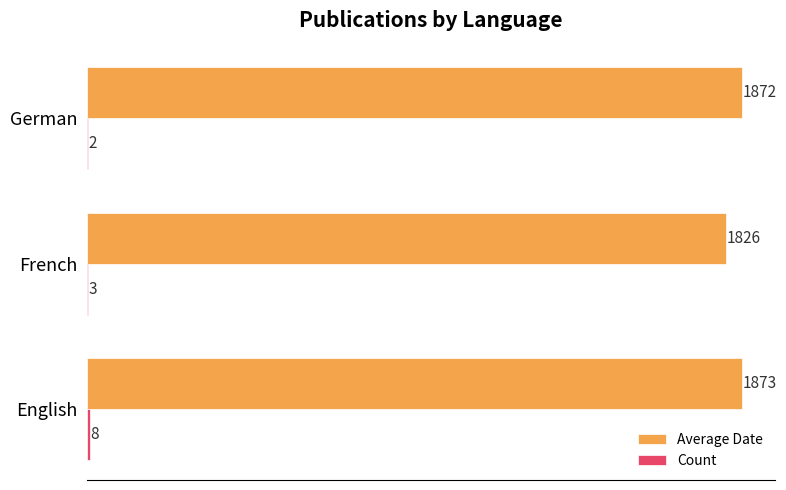

Which series has the largest total across all categories?

Average Date